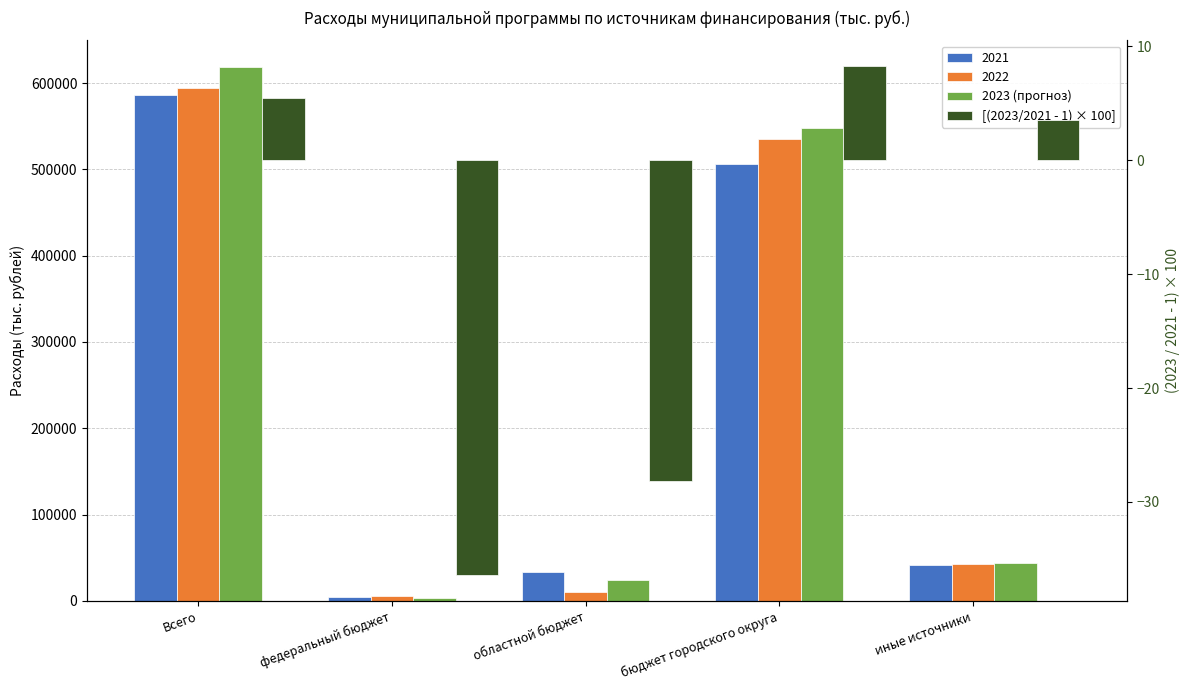

What is the approximate value of 2023 (прогноз) at федеральный бюджет?

3024.0